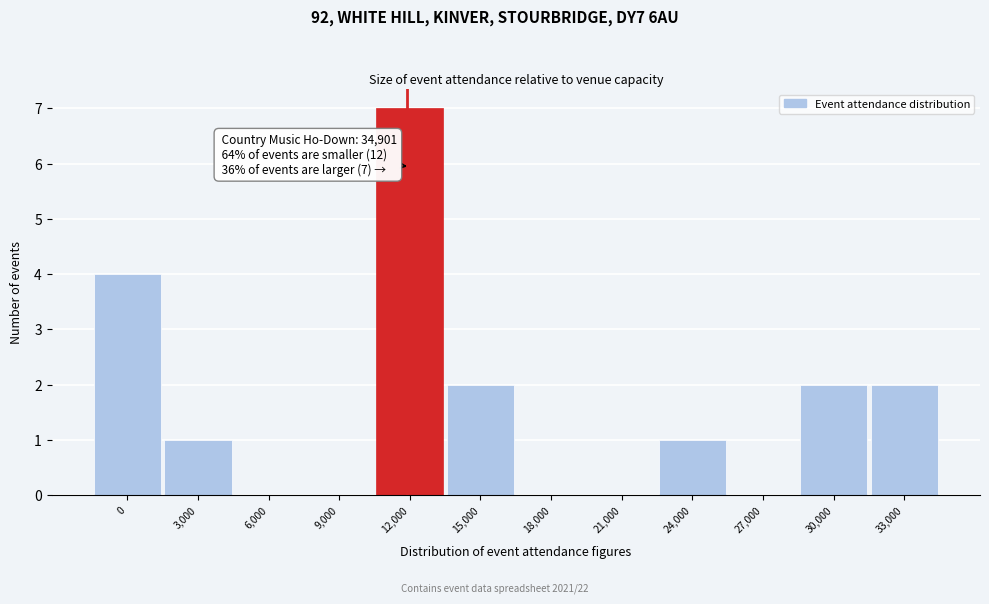

Reading left to right, what are all the values shown in this chart?

0=4	3,000=1	6,000=0	9,000=0	12,000=7	15,000=2	18,000=0	21,000=0	24,000=1	27,000=0	30,000=2	33,000=2